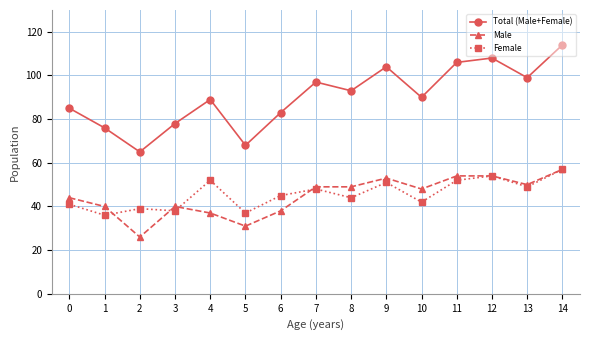

True or false: Male and Total (Male+Female) cross at least once.

False